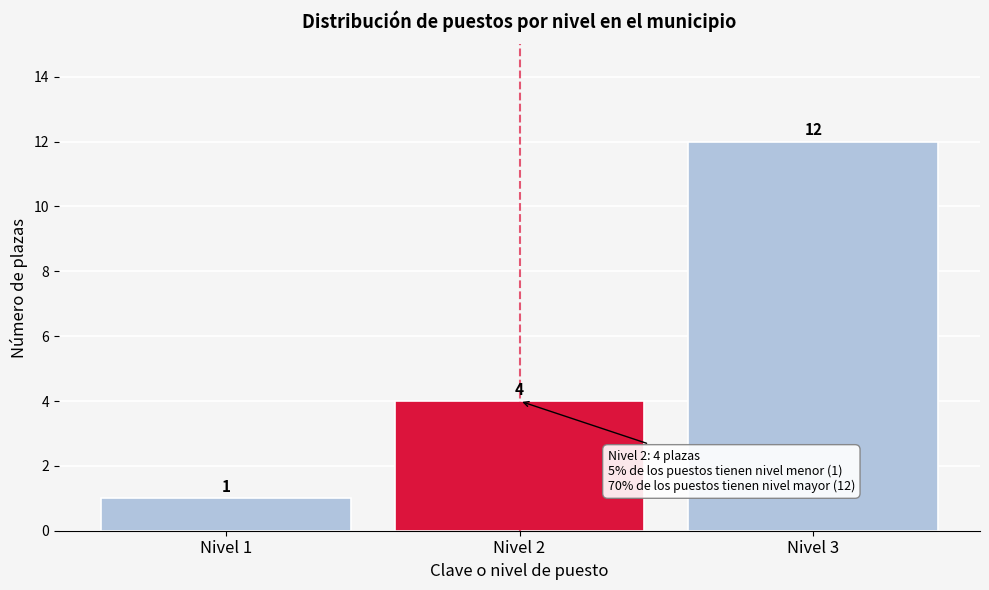

Reading left to right, transcribe this chart: for each bar, give the range it covers on the x-axis and its height.

0.5 to 1.5: 1
1.5 to 2.5: 4
2.5 to 3.5: 12